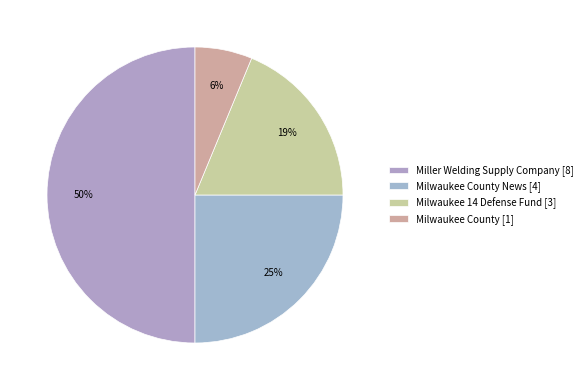

Does any single category account for the majority?

No